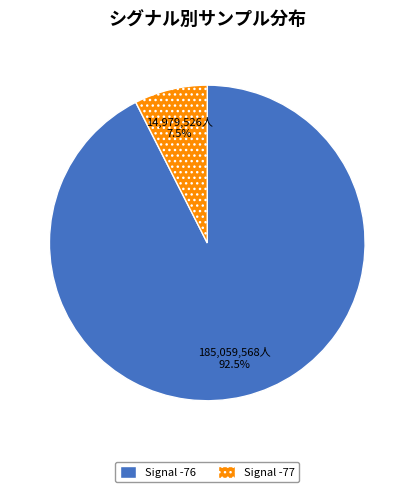

What percentage do Signal -77 and Signal -76 together represent?

100.0%